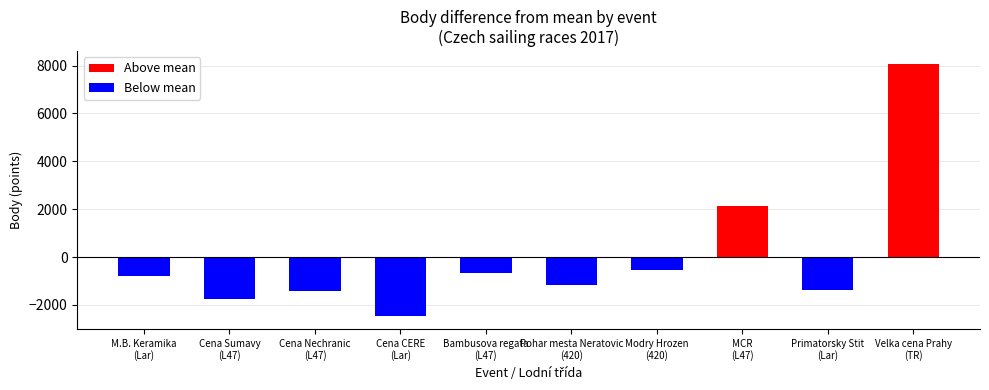

Read the Below mean value at Bambusova regata
(L47).

-650.3